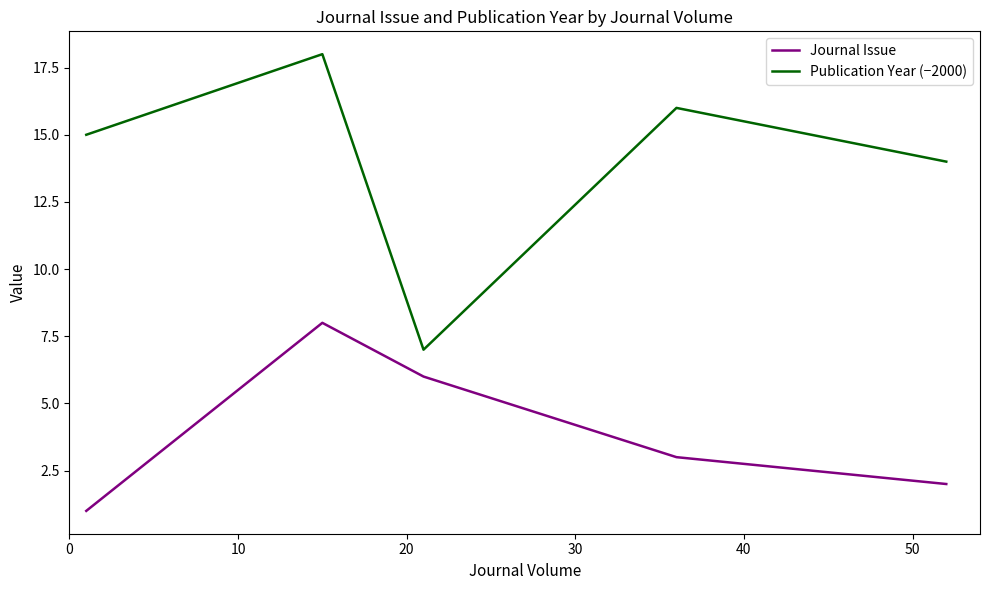

How many series are shown in this chart?

2